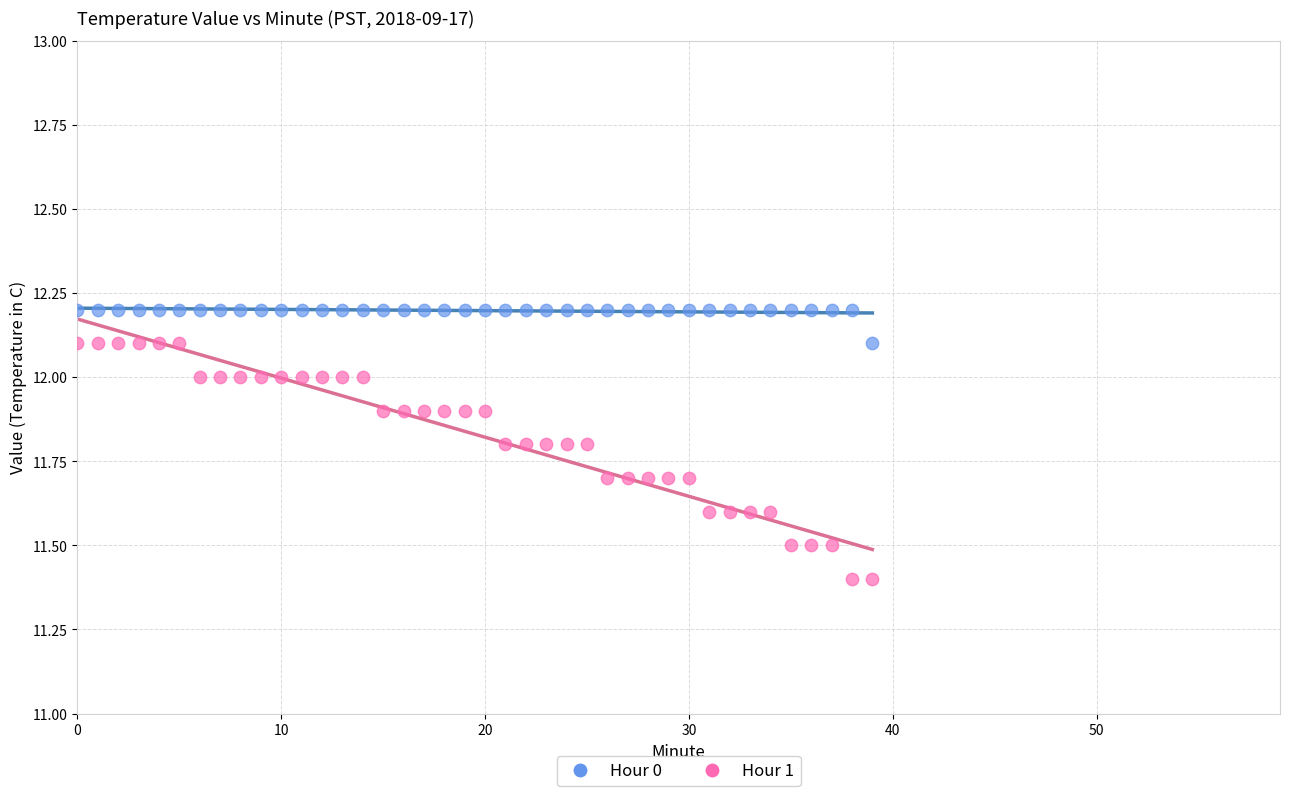

Which series contains the lowest Y value?

Hour 1